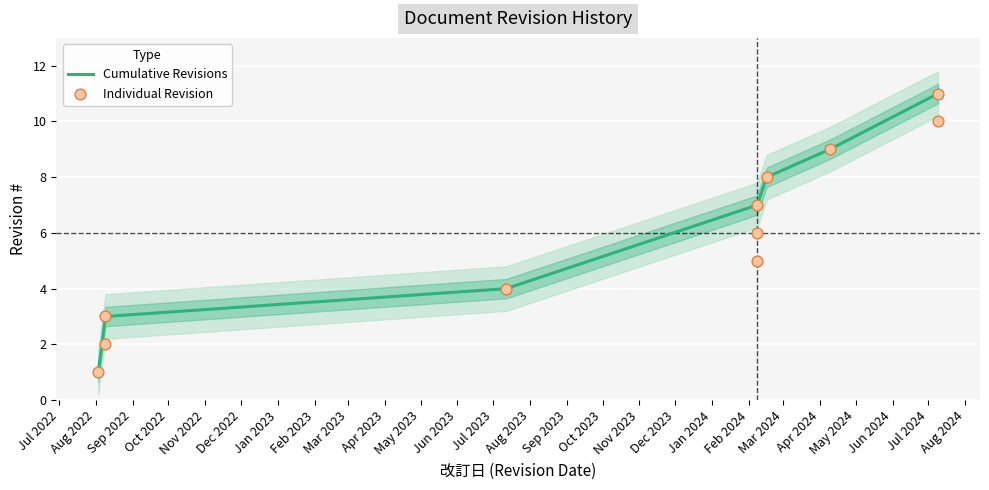

What is the change in value from 2022-08-03 to 2022-08-09?

+2